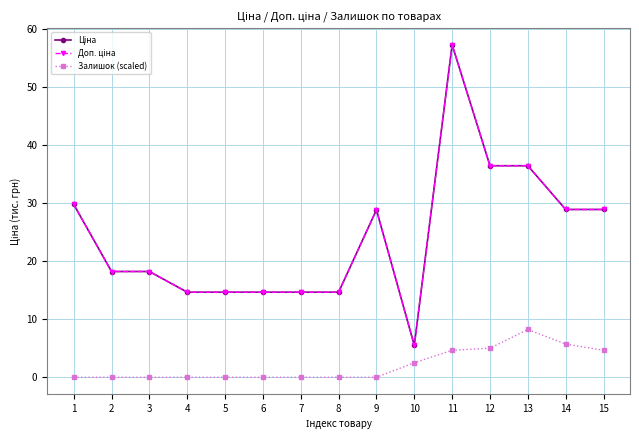

How many interior local peaks does the Доп. ціна series have?

2